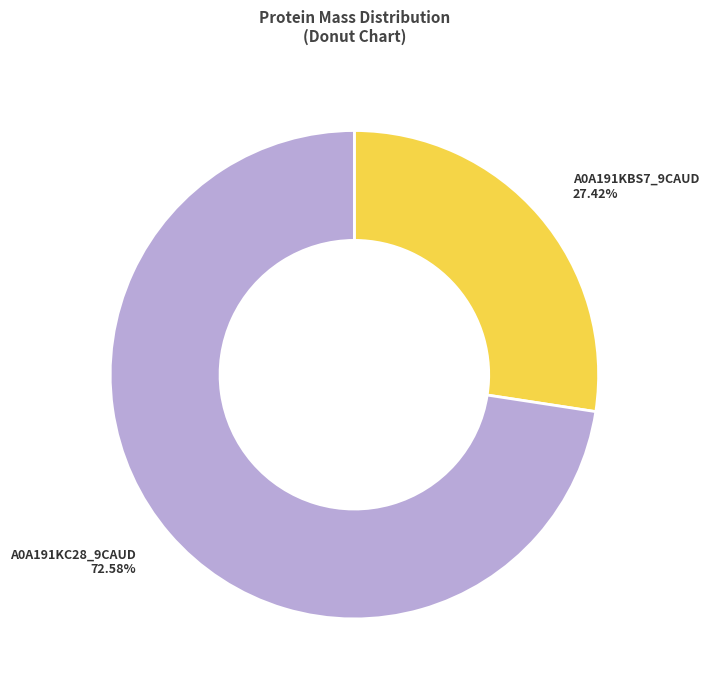

What is the smallest slice in the pie chart?

A0A191KBS7_9CAUD